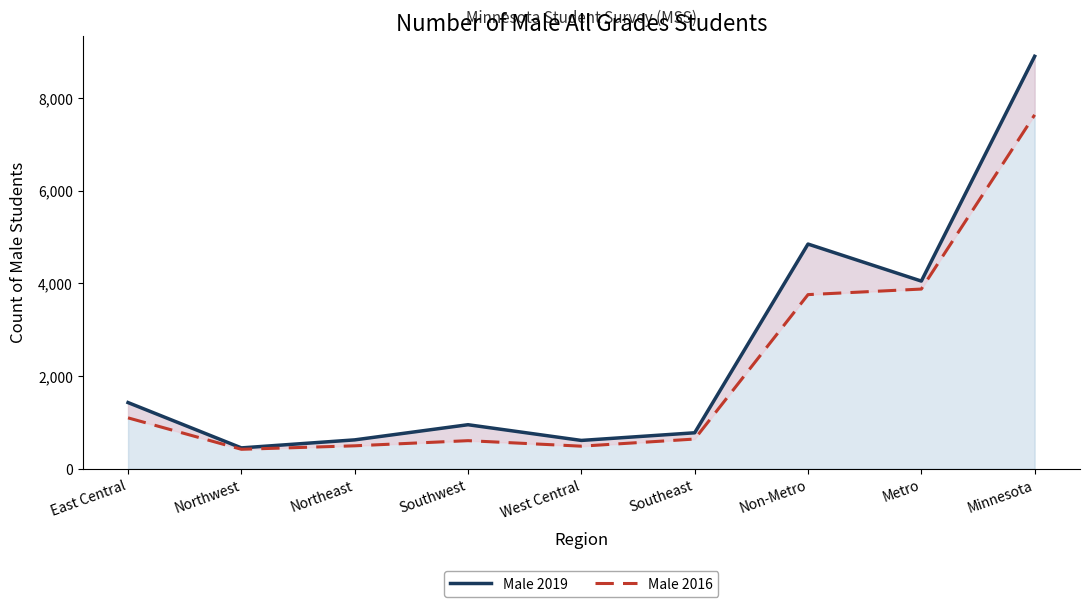

At how many categories does at least one series exceed 6054?

1